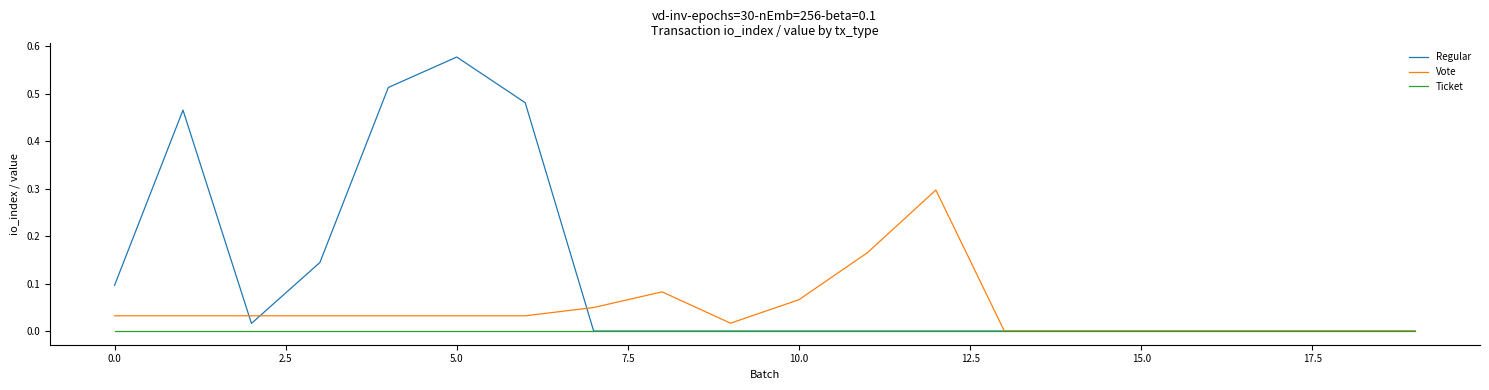

Which series has the largest total across all categories?

Regular